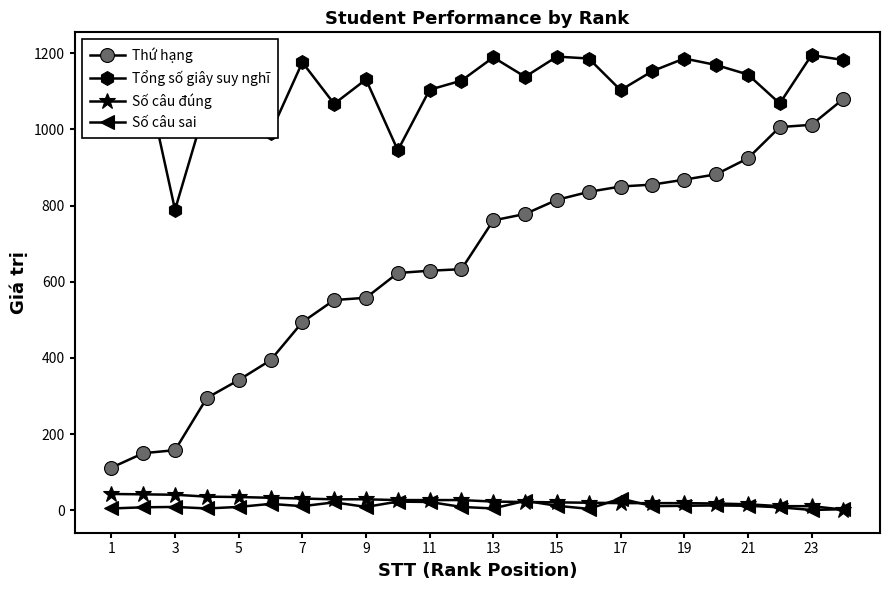

How many categories are shown in the chart?

24